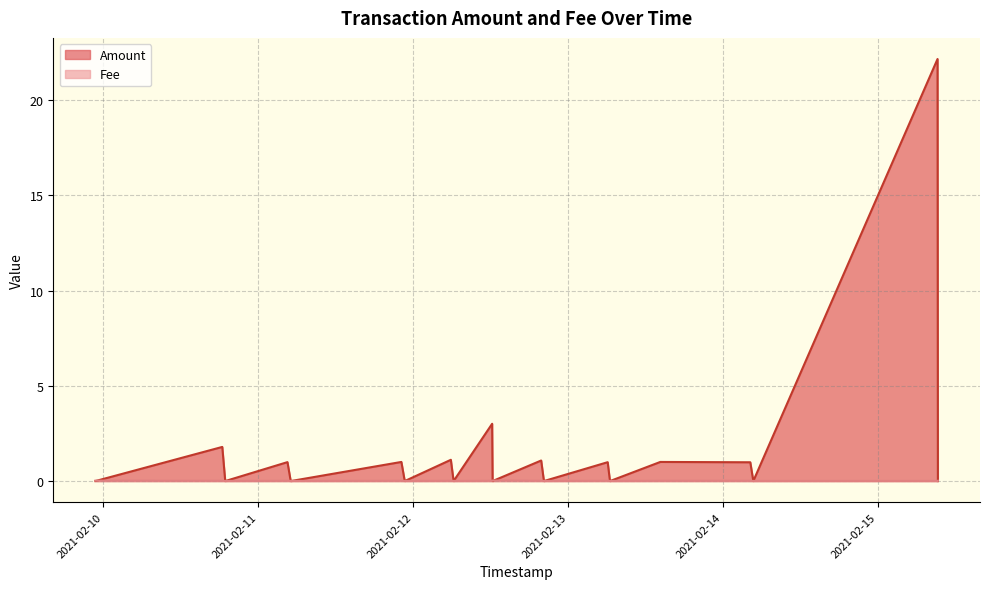

Which series ends up on top after the final intersection of Fee and Amount?

Fee